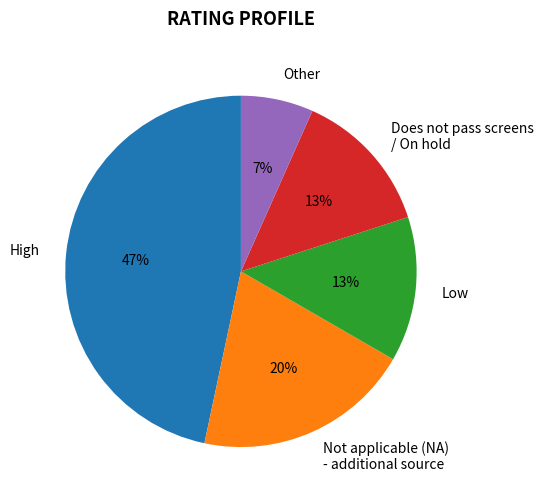

To the nearest percent, what portion does Does not pass screens / On hold represent?

13%